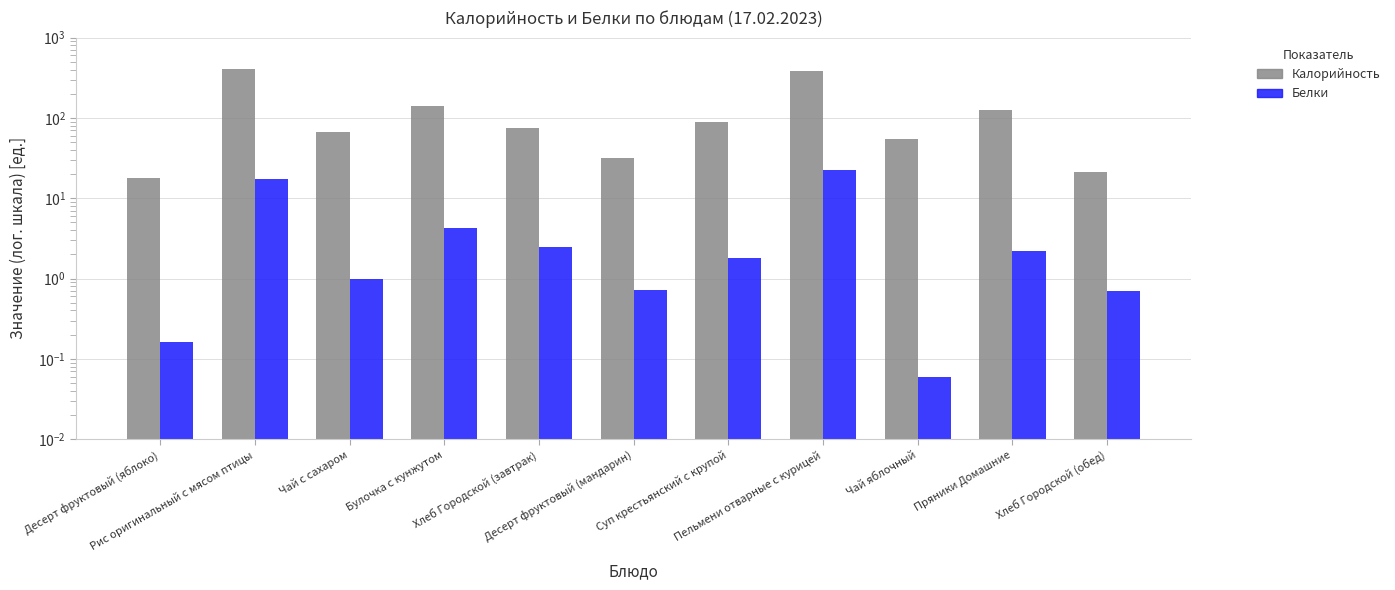

Reading left to right, list all the values displayed in this chart.

Калорийность: 17.8	411.0	66.2	140.8	73.9	31.5	89.0	382.3	54.3	126.1	21.1
Белки: 0.2	17.4	1.0	4.3	2.5	0.7	1.8	22.5	0.1	2.2	0.7